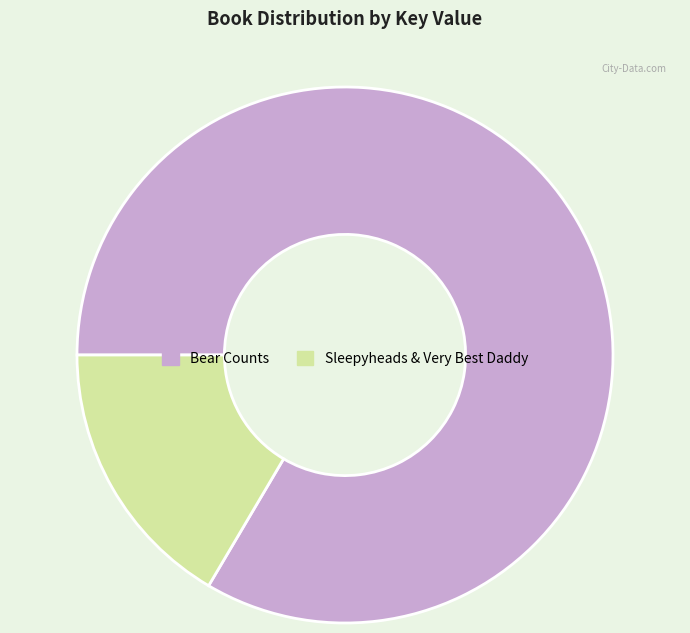

True or false: Bear Counts accounts for 83% of the total.

True